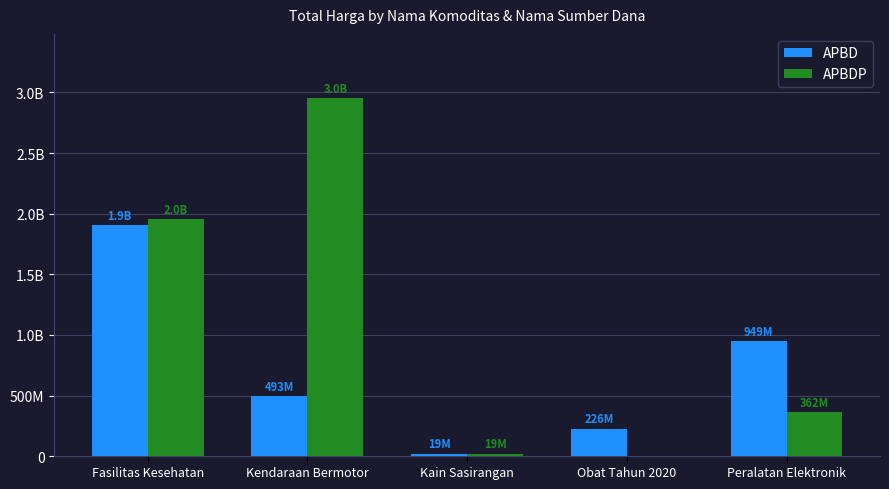

Where does the APBD series first go above 493000000?

Fasilitas Kesehatan